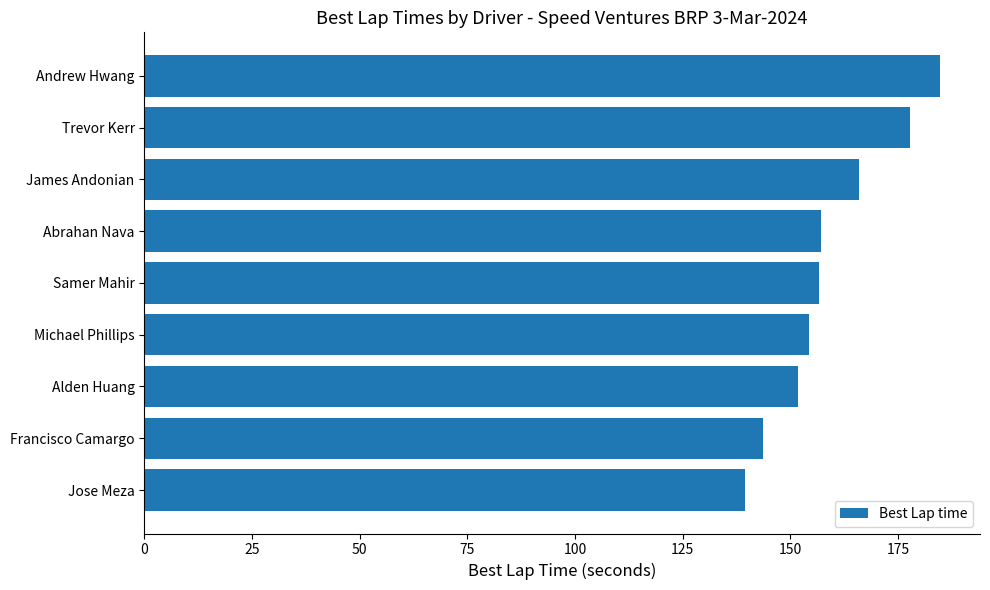

How many bars are there in total?

9